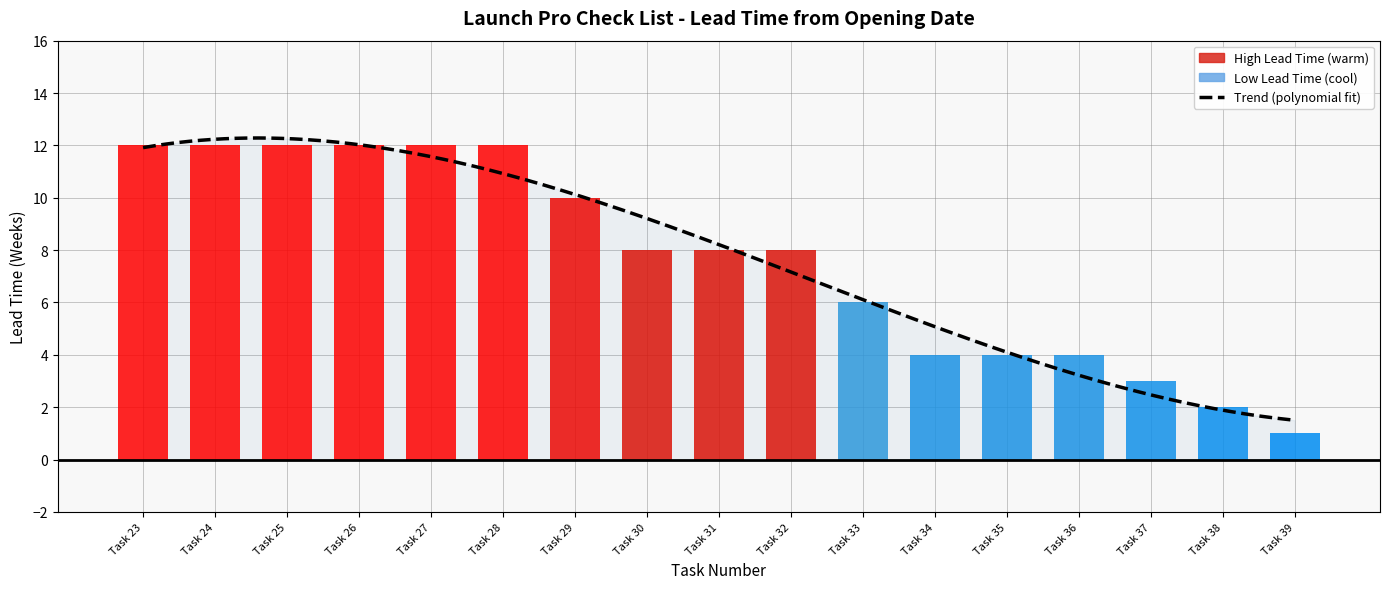

The value at Task 39 is 1. True or false?

False